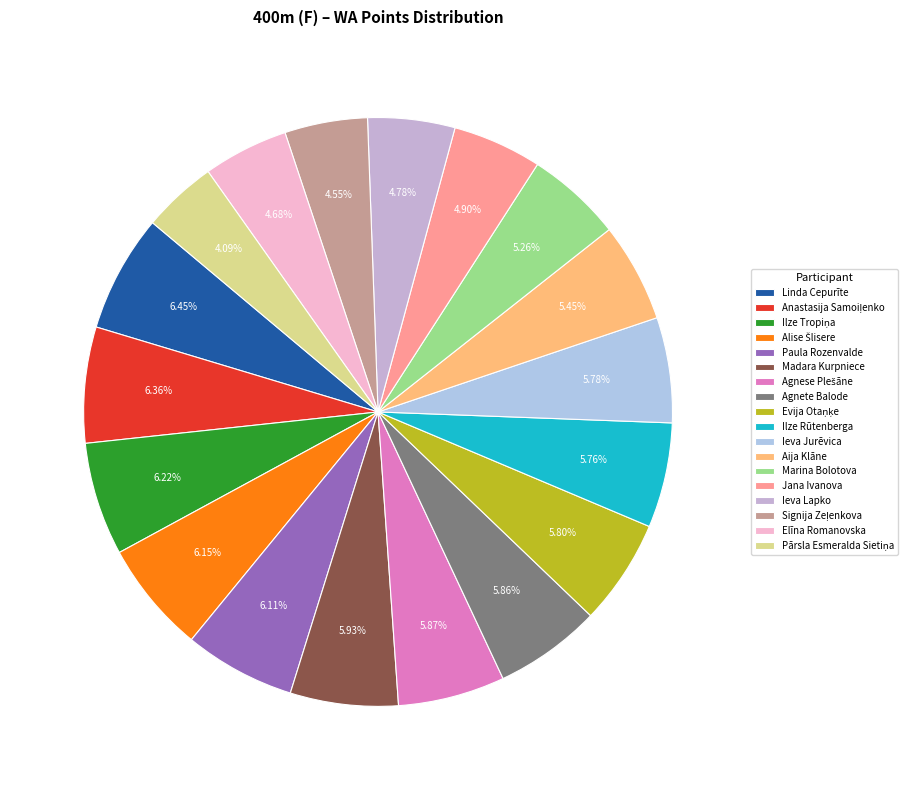

Count the number of slices in the pie.

18